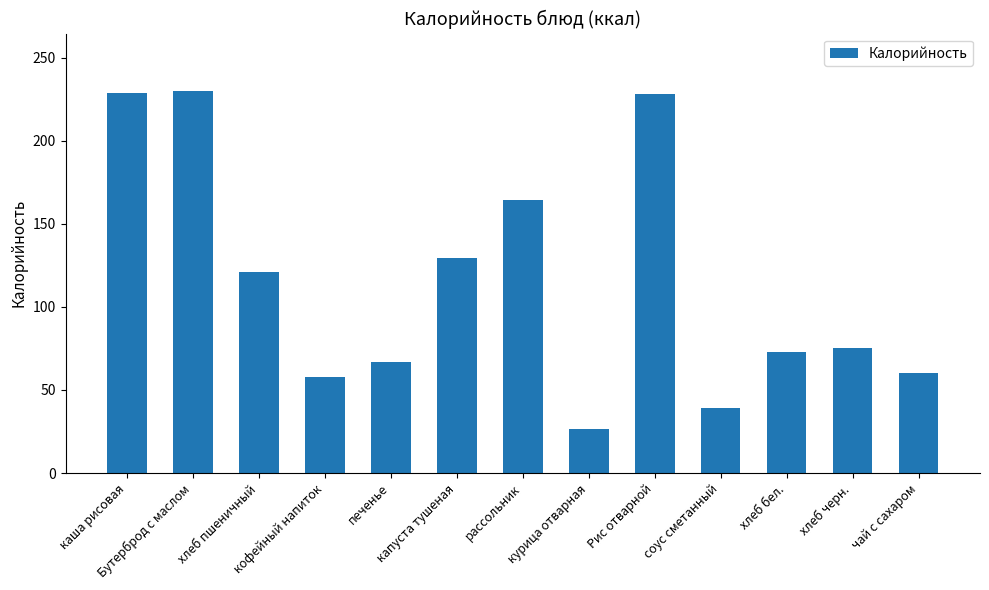

What is the value of the 10th bar from the left?

39.0